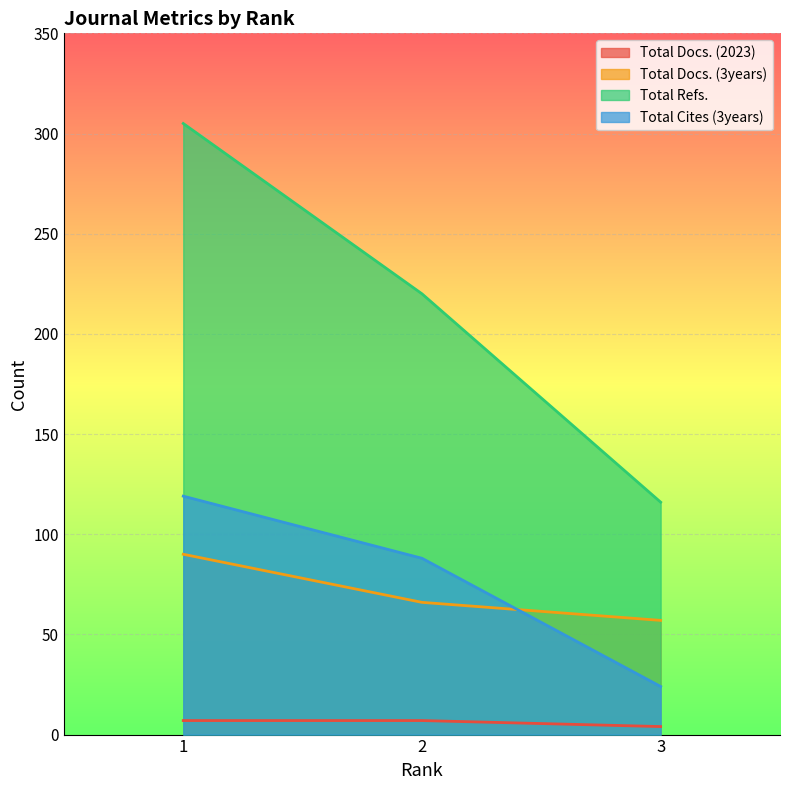

What are all the series names shown in the legend?

Total Docs. (2023), Total Docs. (3years), Total Refs., Total Cites (3years)